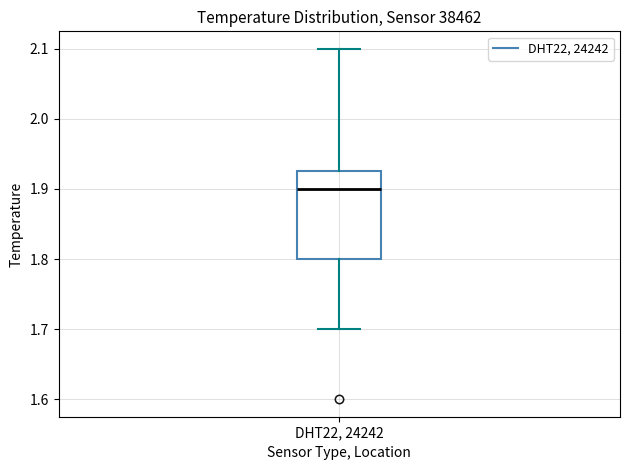

Read this box plot against the y-axis: the position of the median line, the range covered by the box, and the ends of both whiskers. The values are not printed on the chart, so give them approximately, as read against the axis.

median 1.90, box 1.80 to 1.93, whiskers 1.70 to 2.10